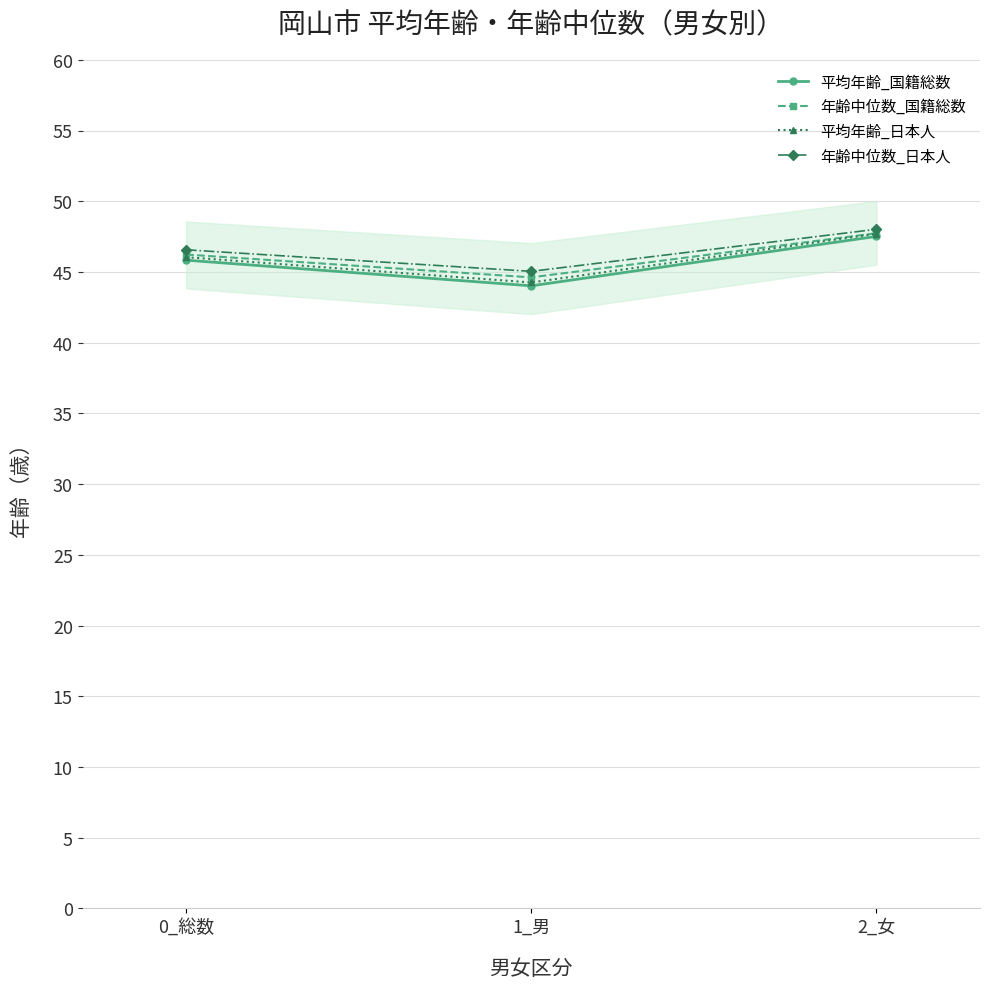

List the labels in order of 平均年齢_国籍総数 value, largest first.

2_女, 0_総数, 1_男